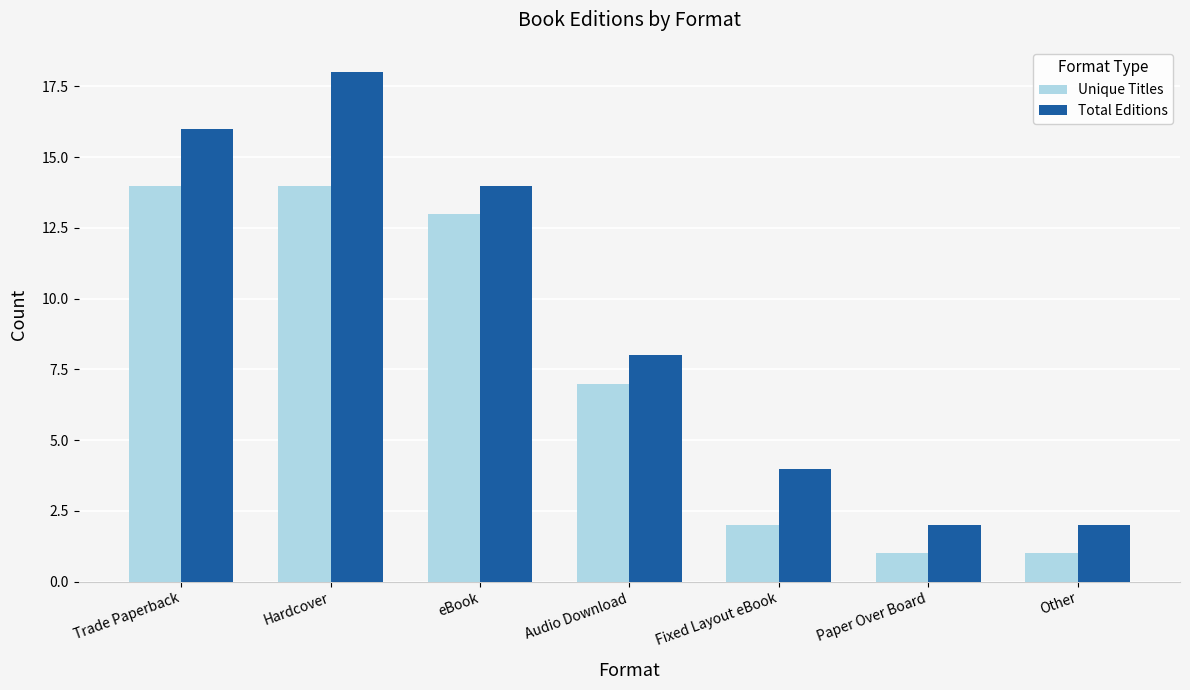

How many series are shown in this chart?

2